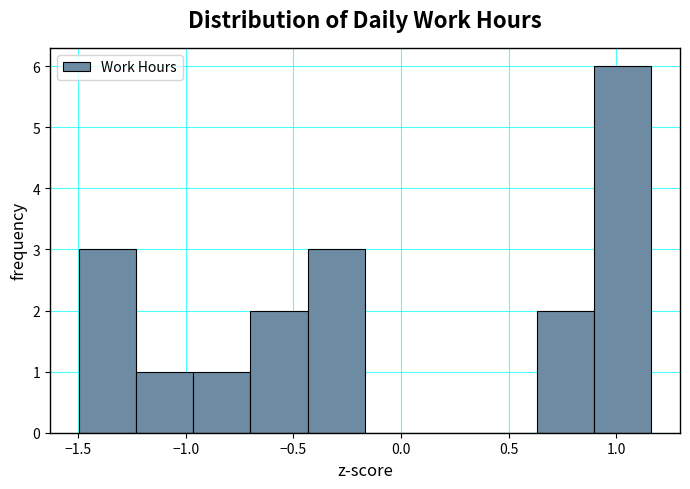

Reading left to right, transcribe this chart: for each bar, give the range it covers on the x-axis and its height. Neither the bar edges nor the heights are printed on the chart, so give them approximately, as read against the axes.

-1.50 to -1.25: 3
-1.25 to -0.95: 1
-0.95 to -0.70: 1
-0.70 to -0.45: 2
-0.45 to -0.15: 3
-0.15 to 0.10: 0
0.10 to 0.35: 0
0.35 to 0.65: 0
0.65 to 0.90: 2
0.90 to 1.15: 6